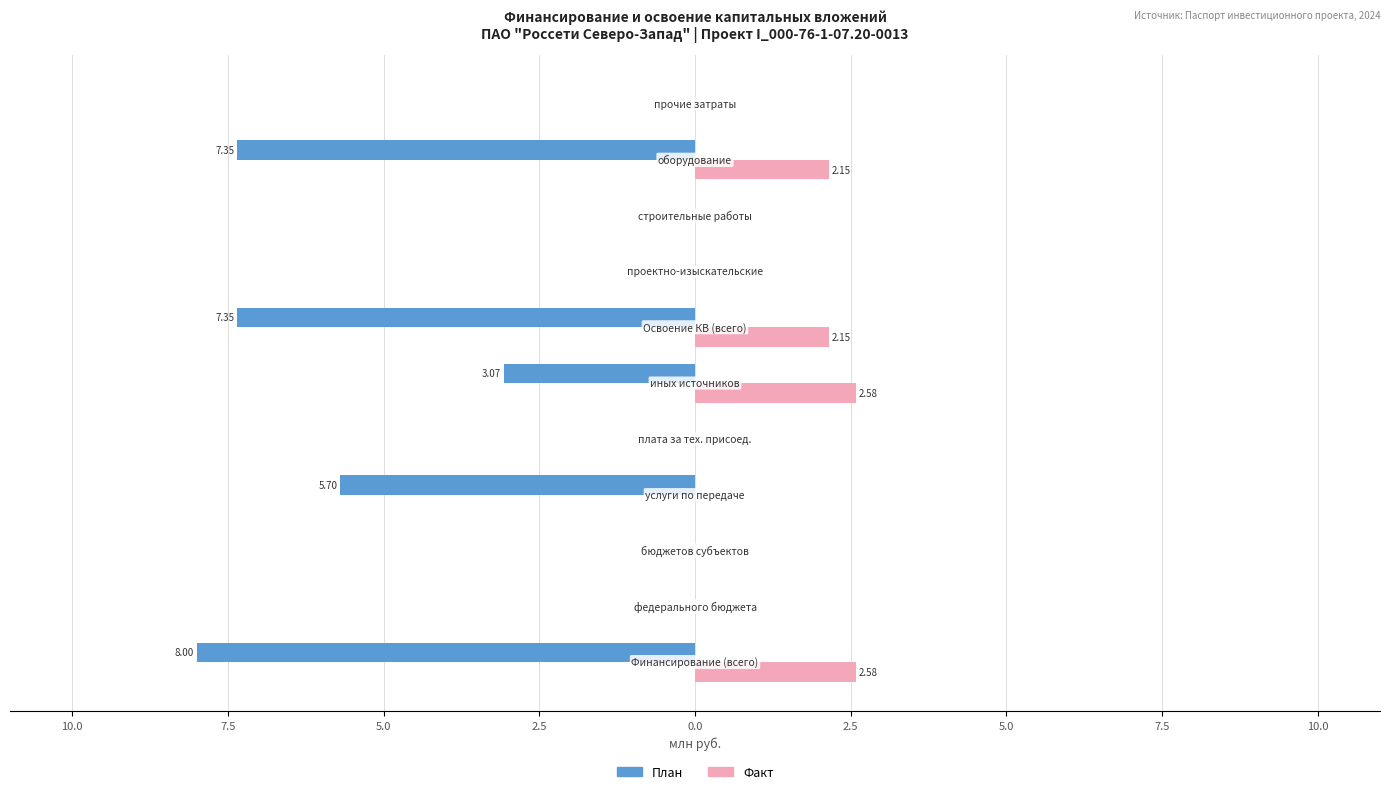

What are all the series names shown in the legend?

План, Факт